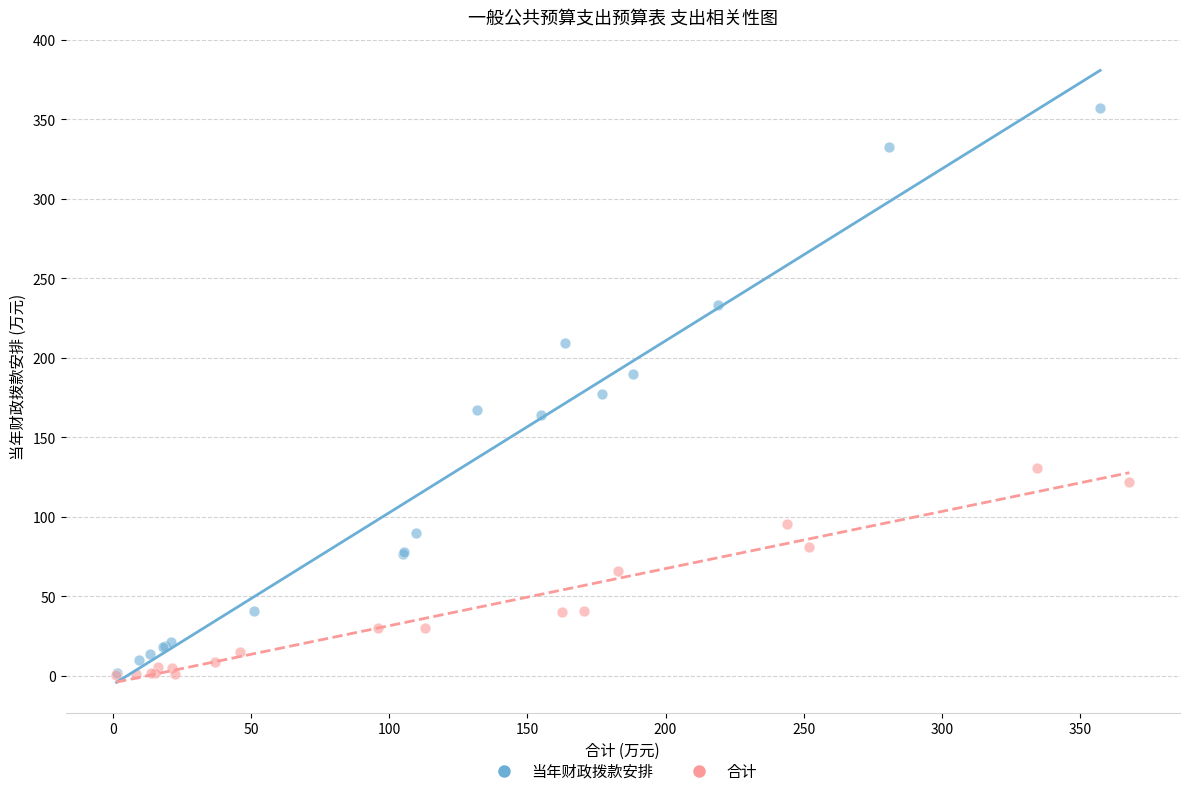

What are all the series names shown in the legend?

当年财政拨款安排, 合计